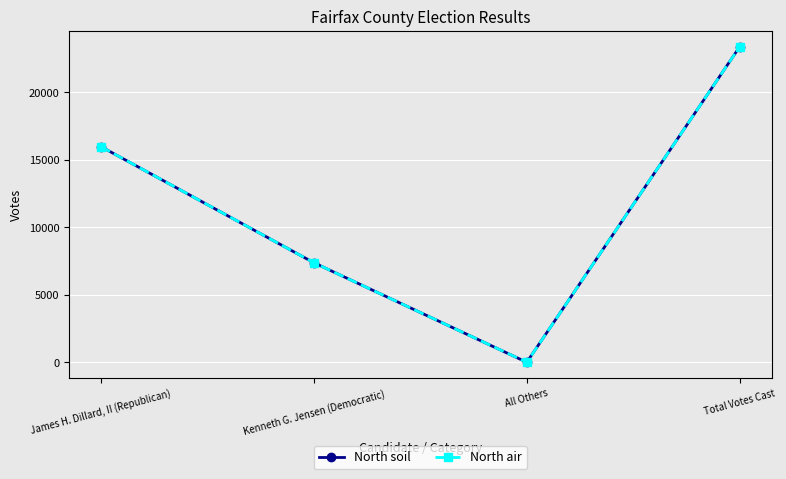

True or false: North air and North soil cross at least once.

False